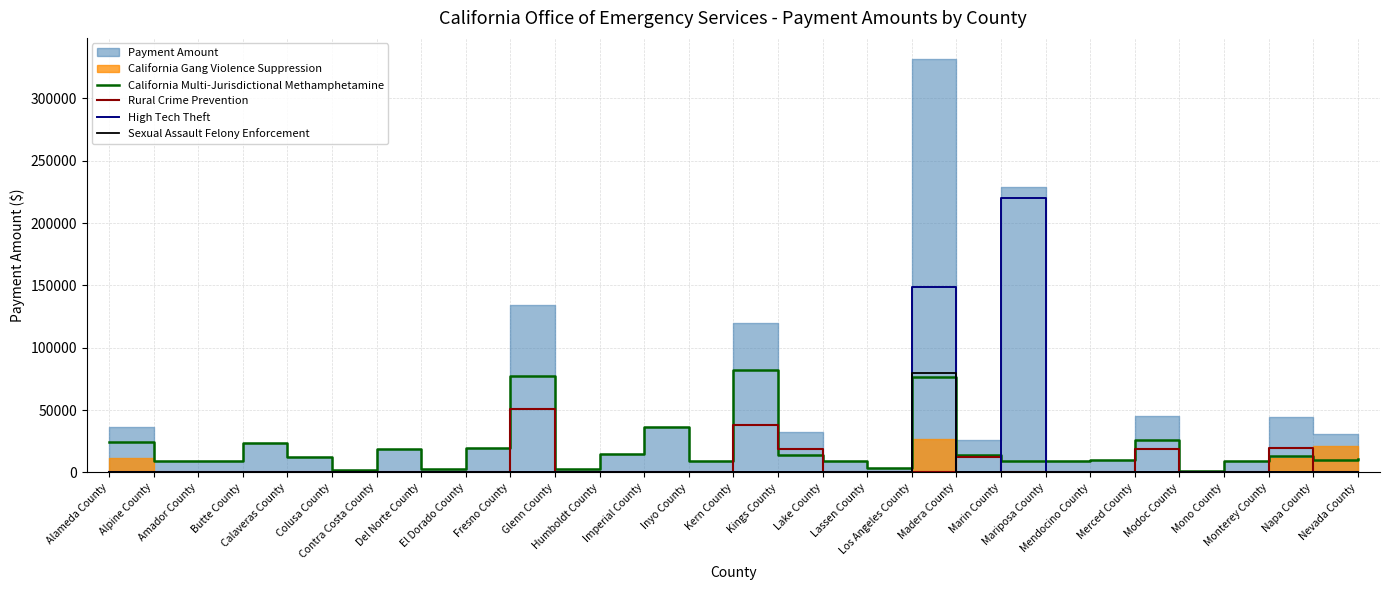

How many values in Rural Crime Prevention are above zero?

6